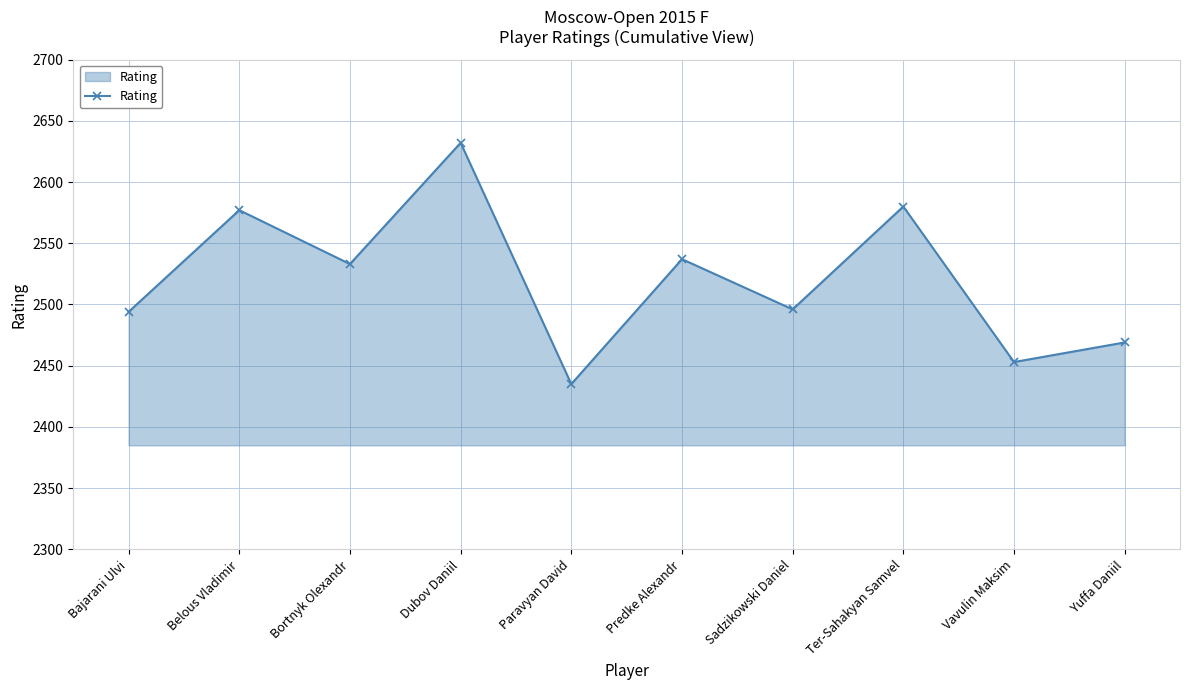

True or false: there are more than 1 points higher than both neighbors.

True